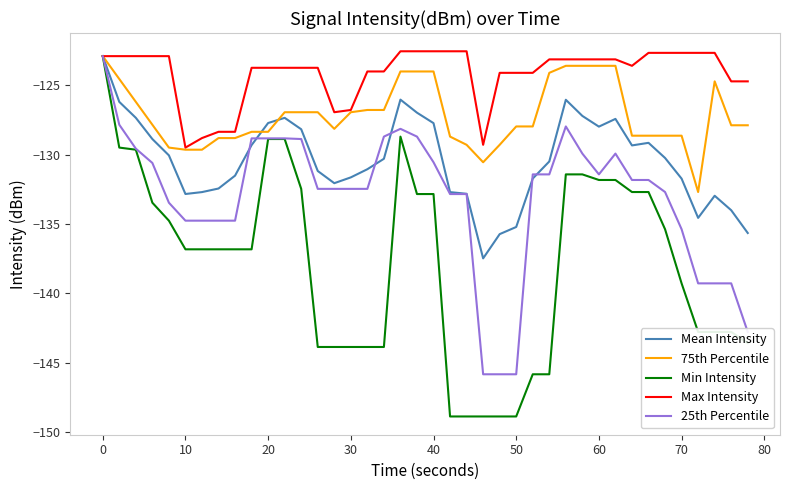

What is the difference between the maximum and second lowest values in the 75th Percentile series?

7.7